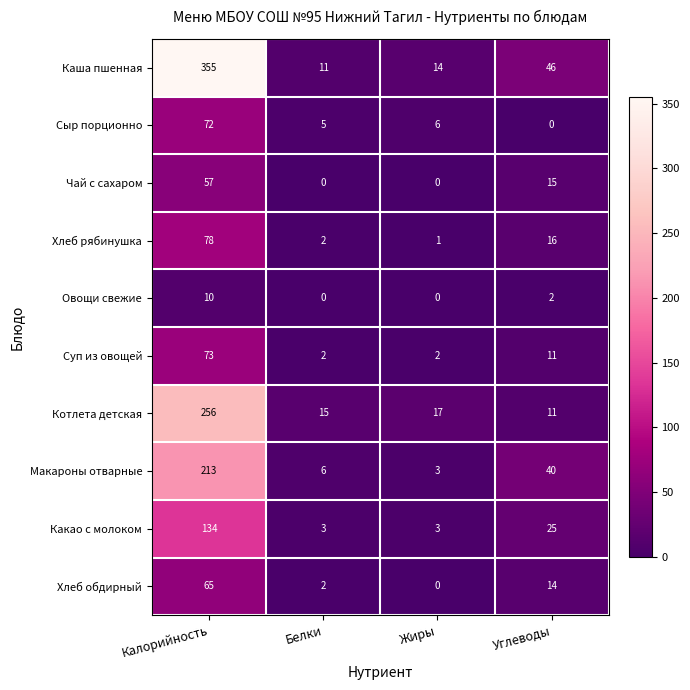

Between Калорийность and Жиры, which series saw the biggest shift?

Каша пшенная